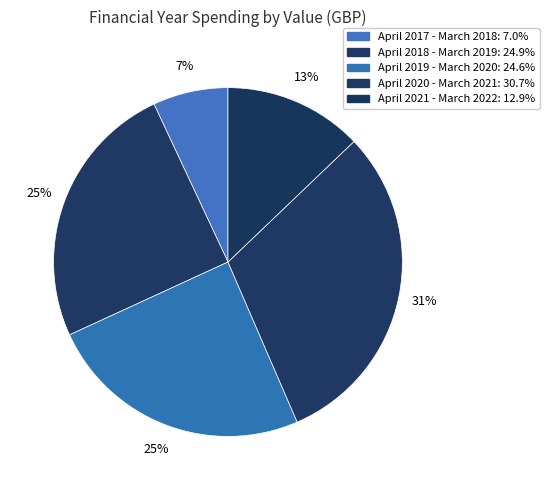

To the nearest percent, what portion does April 2018 - March 2019 represent?

25%